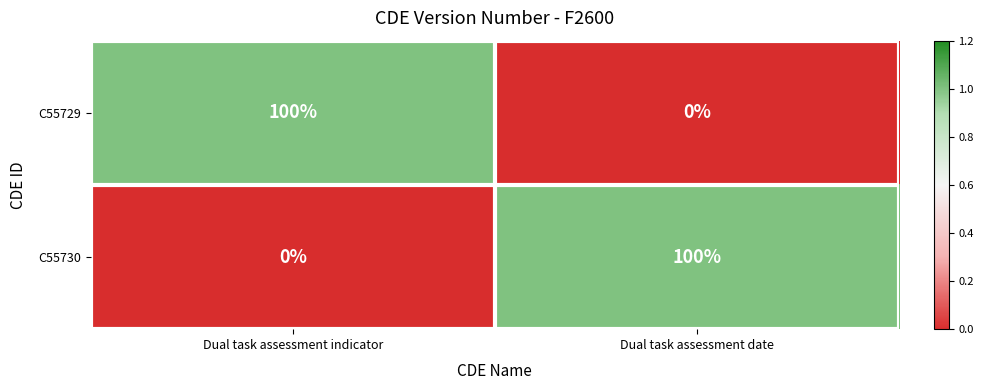

True or false: C55730 has a value of 0 at Dual task assessment indicator.

True